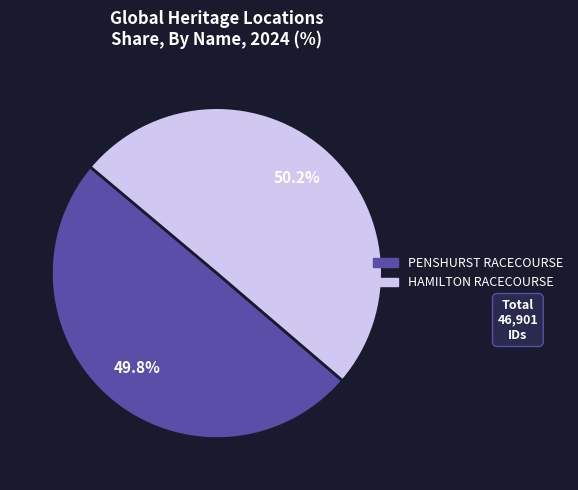

Does any single category account for the majority?

Yes